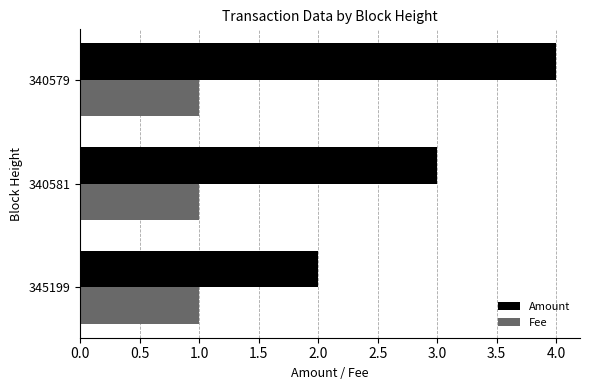

True or false: Amount has a value of 0.9 at 340581.

False